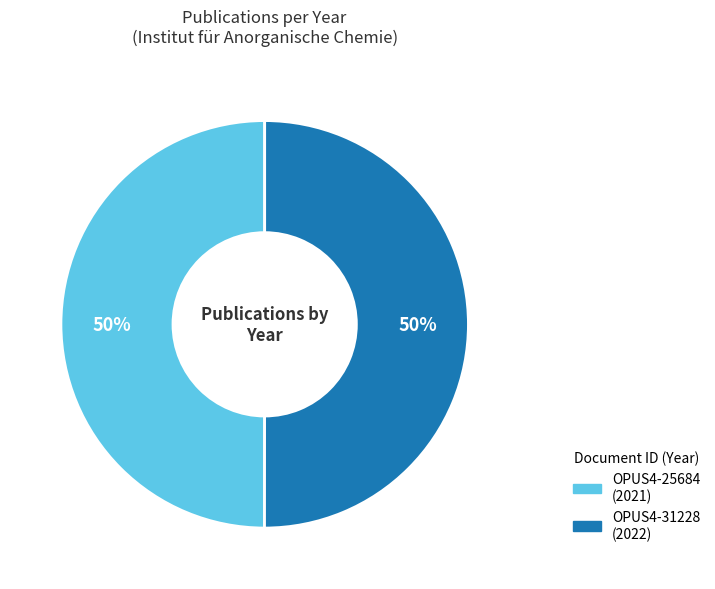

To the nearest percent, what is the combined percentage of OPUS4-31228 and OPUS4-25684?

100%